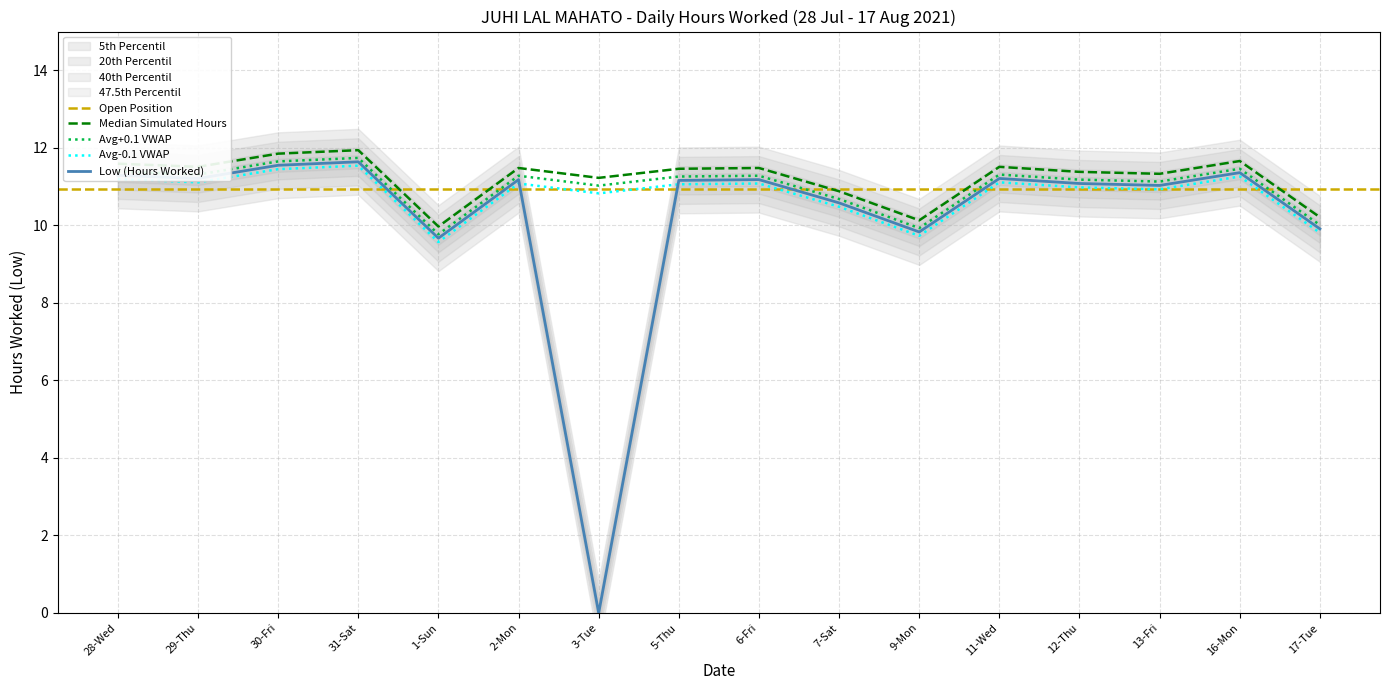

How many interior local peaks (higher than both neighbors) does the data have?

5